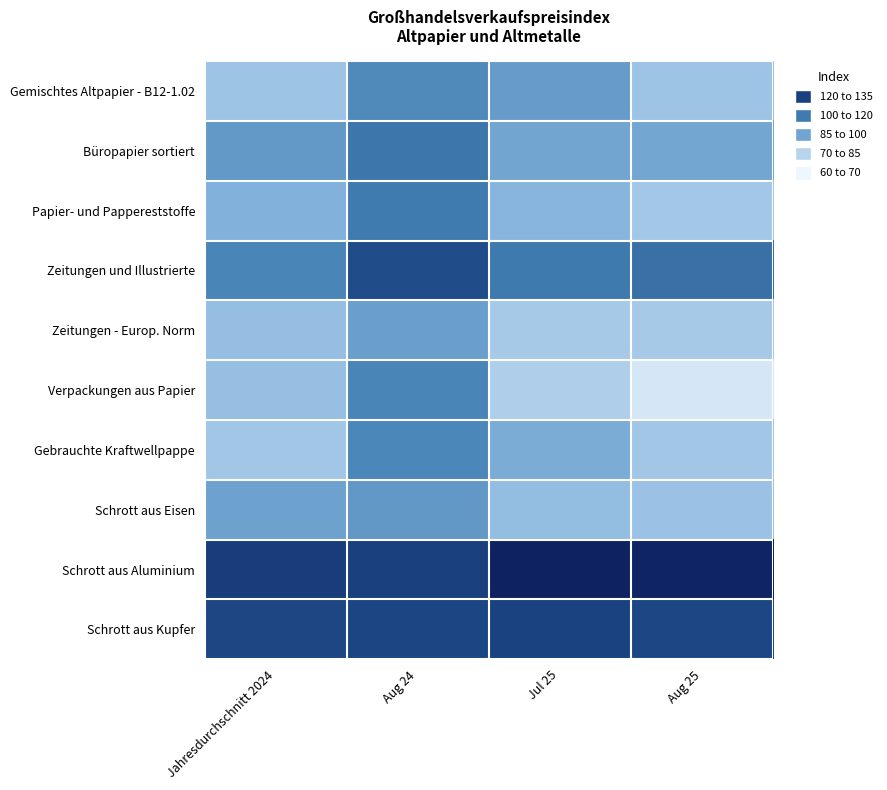

Reading right to left, list all the values displayed in this chart.

Gemischtes Altpapier - B12-1.02: Aug 25=74.8	Jul 25=87.8	Aug 24=94.5	Jahresdurchschnitt 2024=74.9
Büropapier sortiert: Aug 25=84.2	Jul 25=84.5	Aug 24=101.5	Jahresdurchschnitt 2024=88.9
Papier- und Pappereststoffe: Aug 25=73.6	Jul 25=78.6	Aug 24=99.6	Jahresdurchschnitt 2024=80.0
Zeitungen und Illustrierte: Aug 25=102.9	Jul 25=99.9	Aug 24=115.1	Jahresdurchschnitt 2024=96.3
Zeitungen - Europ. Norm: Aug 25=72.9	Jul 25=73.0	Aug 24=86.8	Jahresdurchschnitt 2024=76.3
Verpackungen aus Papier: Aug 25=64.6	Jul 25=71.7	Aug 24=96.1	Jahresdurchschnitt 2024=76.1
Gebrauchte Kraftwellpappe: Aug 25=73.9	Jul 25=82.0	Aug 24=95.5	Jahresdurchschnitt 2024=73.9
Schrott aus Eisen: Aug 25=75.1	Jul 25=76.5	Aug 24=89.3	Jahresdurchschnitt 2024=86.0
Schrott aus Aluminium: Aug 25=130.4	Jul 25=131.3	Aug 24=119.9	Jahresdurchschnitt 2024=120.7
Schrott aus Kupfer: Aug 25=117.3	Jul 25=119.0	Aug 24=118.0	Jahresdurchschnitt 2024=117.6